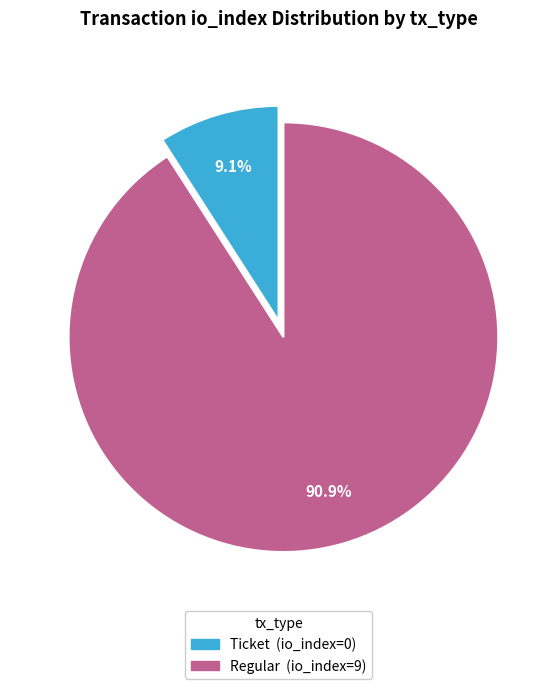

Count the number of slices in the pie.

2